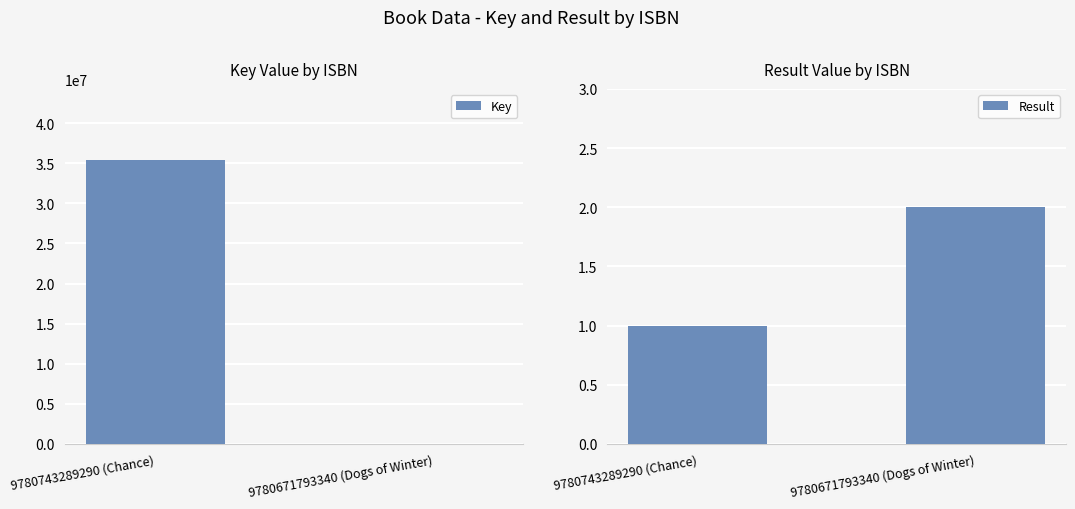

What are all the series names shown in the legend?

Key, Result